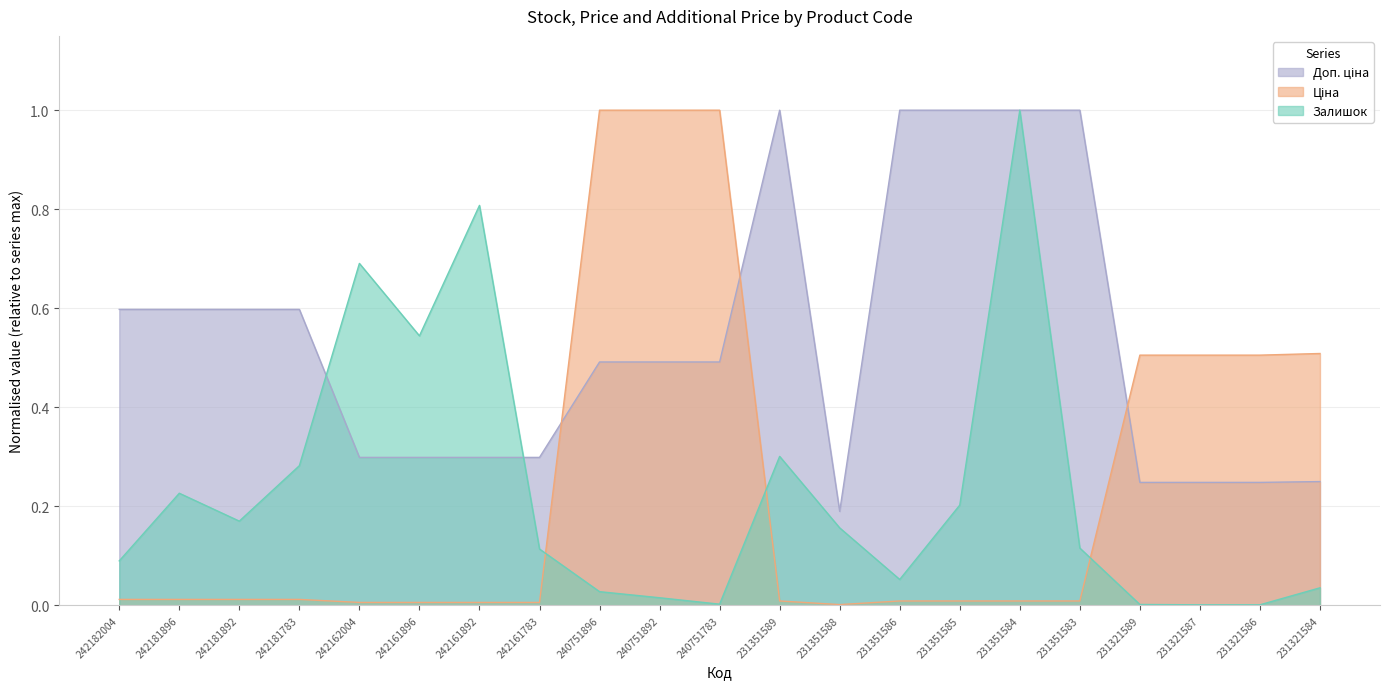

Rank the categories by Залишок value from lowest to highest.

231321587, 231321586, 231321589, 240751783, 240751892, 240751896, 231321584, 231351586, 242182004, 242161783, 231351583, 231351588, 242181892, 231351585, 242181896, 242181783, 231351589, 242161896, 242162004, 242161892, 231351584